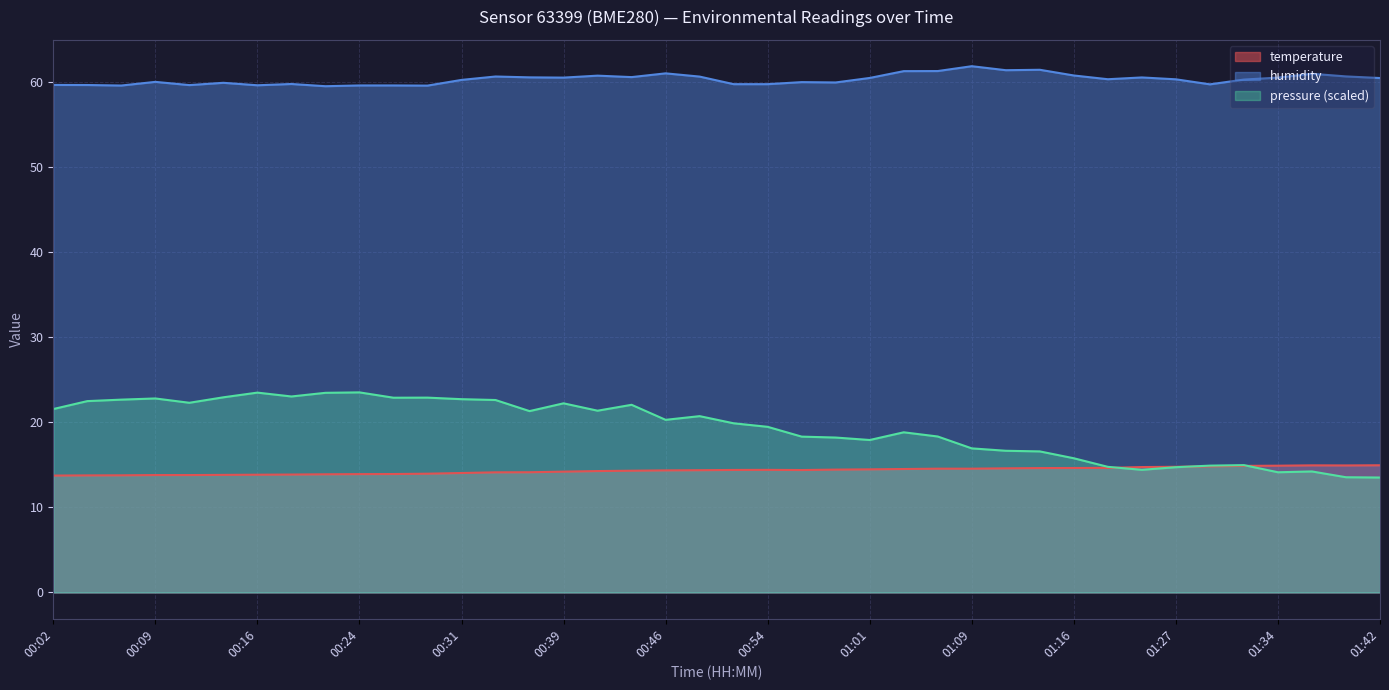

Which series has the largest total across all categories?

humidity